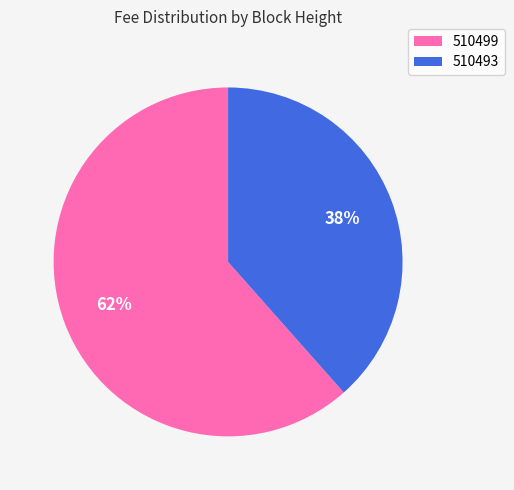

To the nearest percent, what is the combined percentage of 510493 and 510499?

100%